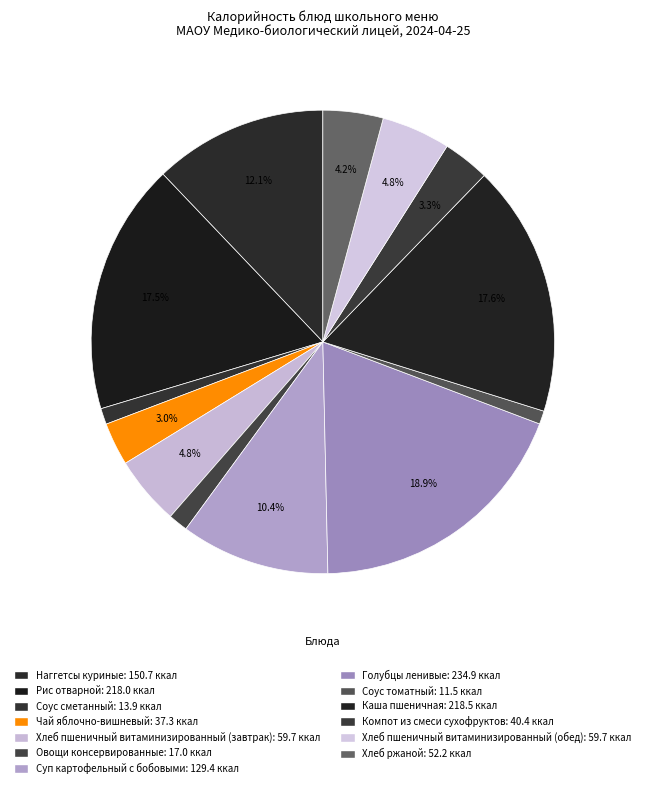

To the nearest percent, what is the combined percentage of Хлеб пшеничный витаминизированный (обед) and Рис отварной?

22%